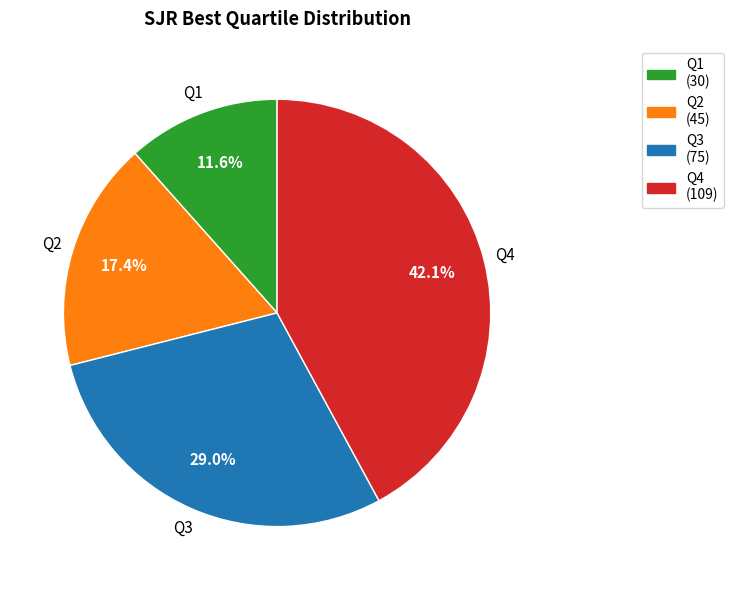

The Q3 slice represents 43% of the pie. True or false?

False